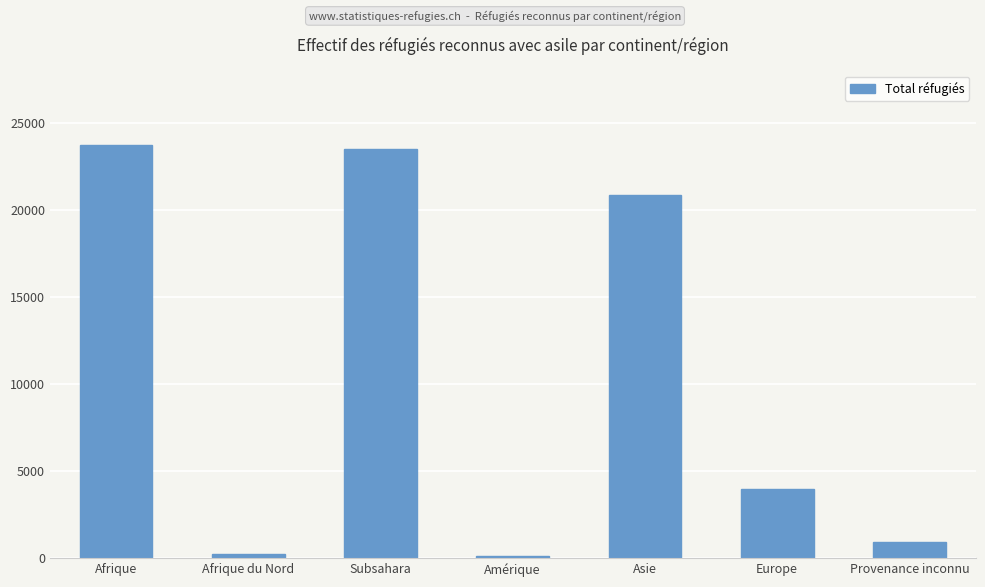

Which has a higher value, Afrique du Nord or Subsahara?

Subsahara